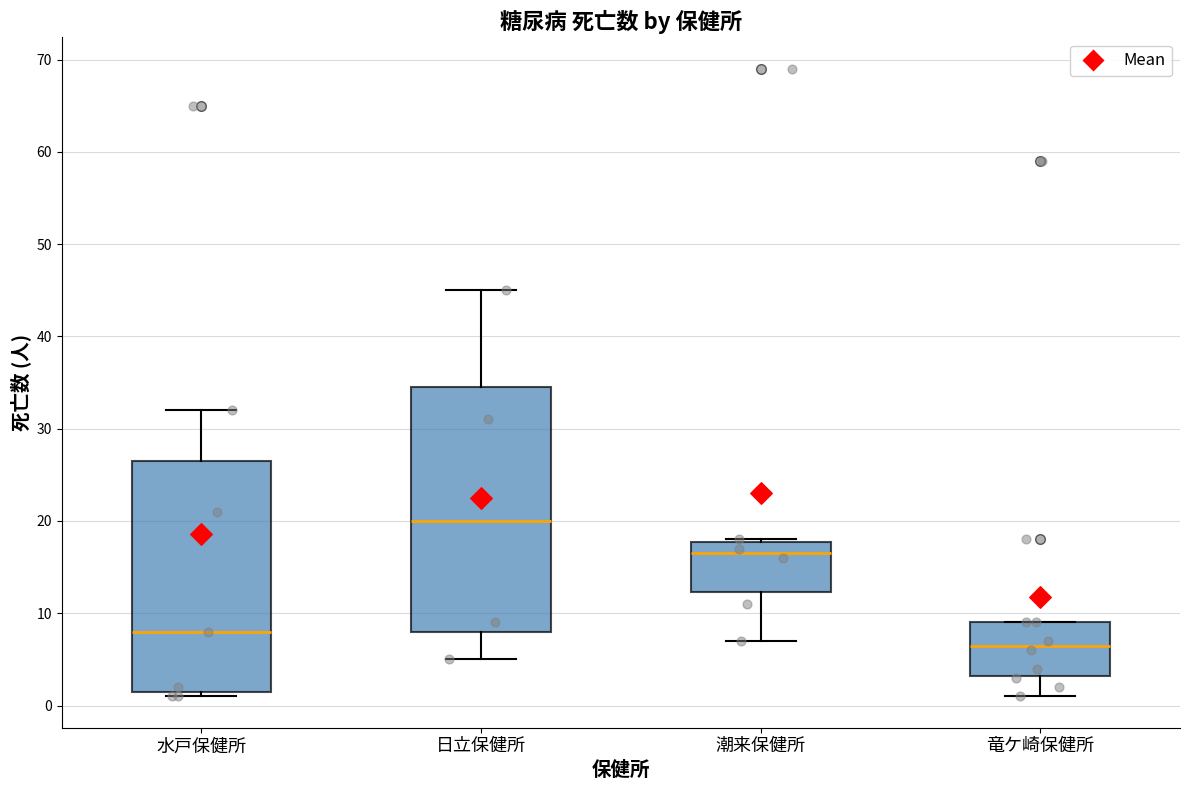

Reading left to right, transcribe this box plot: for each box, give where its median line is, the range the box spans, and where its two whiskers end, as read against the y-axis. The values are not printed on the chart, so give them approximately, as read against the axis.

水戸保健所: median 8, box 2 to 27, whiskers 1 to 32
日立保健所: median 20, box 8 to 35, whiskers 5 to 45
潮来保健所: median 17, box 12 to 18, whiskers 7 to 18
竜ケ崎保健所: median 7, box 3 to 9, whiskers 1 to 9